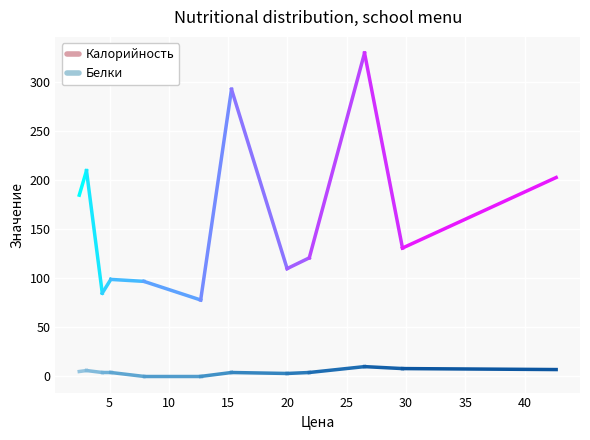

True or false: Белки and Калорийность cross at least once.

False